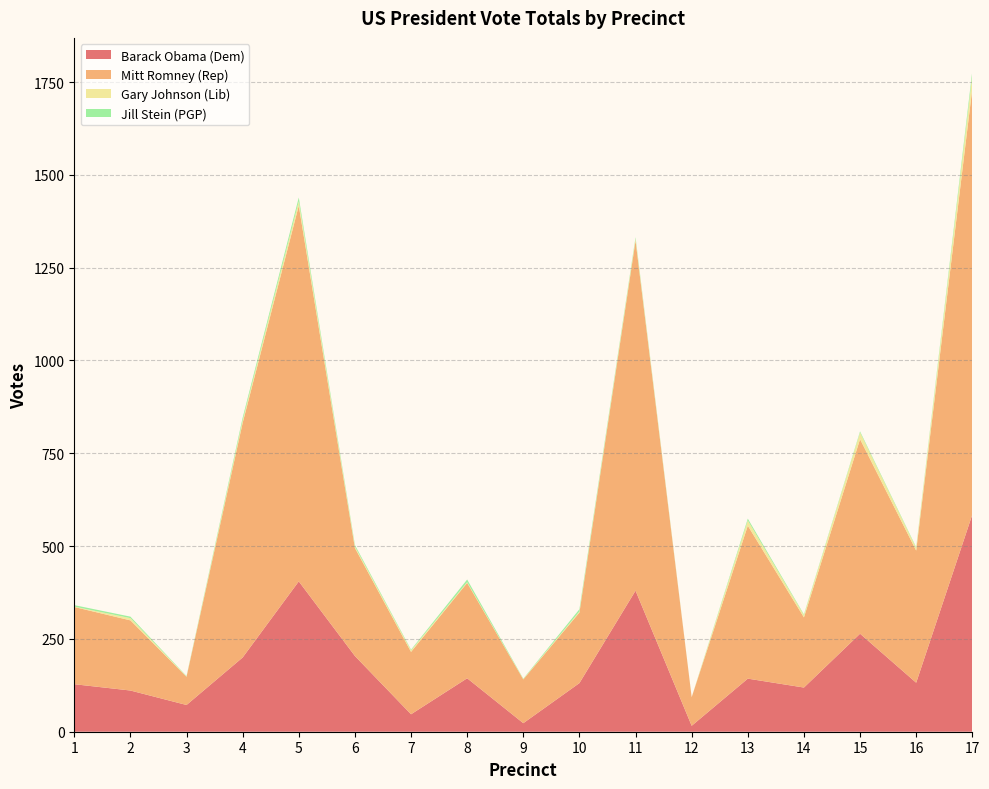

Reading right to left, extract all data points from this chart.

Barack Obama (Dem): 585	132	264	119	143	16	380	131	23	144	47	204	405	200	72	111	128
Mitt Romney (Rep): 1148	356	524	189	412	77	943	190	118	257	168	291	1012	632	76	189	208
Gary Johnson (Lib): 35	7	18	6	14	0	5	3	1	2	4	4	12	7	1	6	1
Jill Stein (PGP): 12	2	3	2	5	0	4	6	1	7	2	4	10	7	1	4	4